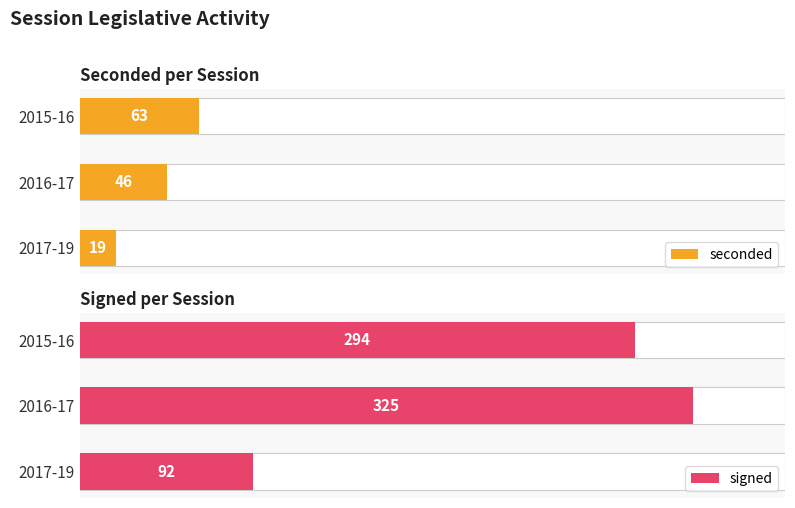

What is the difference between the seconded values at 2015-16 and 2017-19?

44